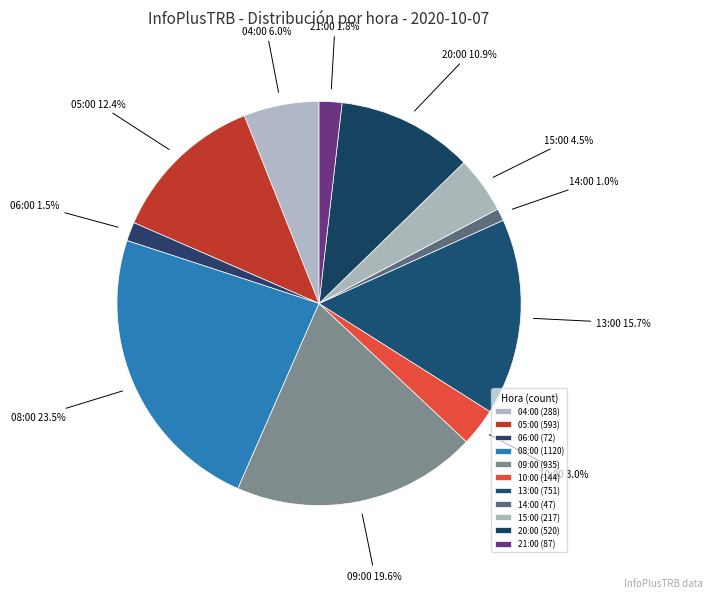

To the nearest percent, what is the combined percentage of 08:00 and 21:00?

25%